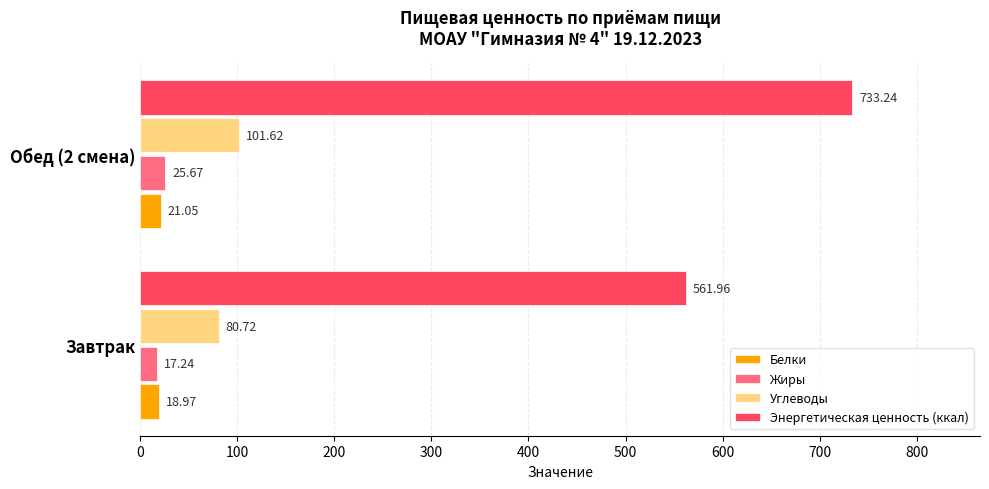

Which series changed the most between Завтрак and Обед (2 смена)?

Энергетическая ценность (ккал)